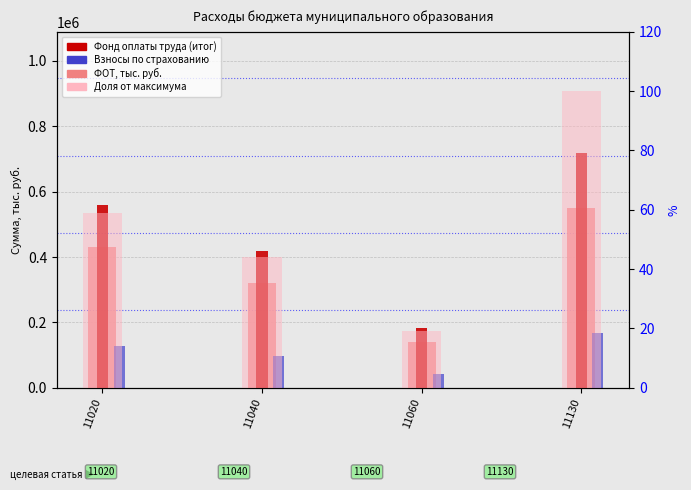

At which label is Фонд оплаты труда closest to 345000?

11040